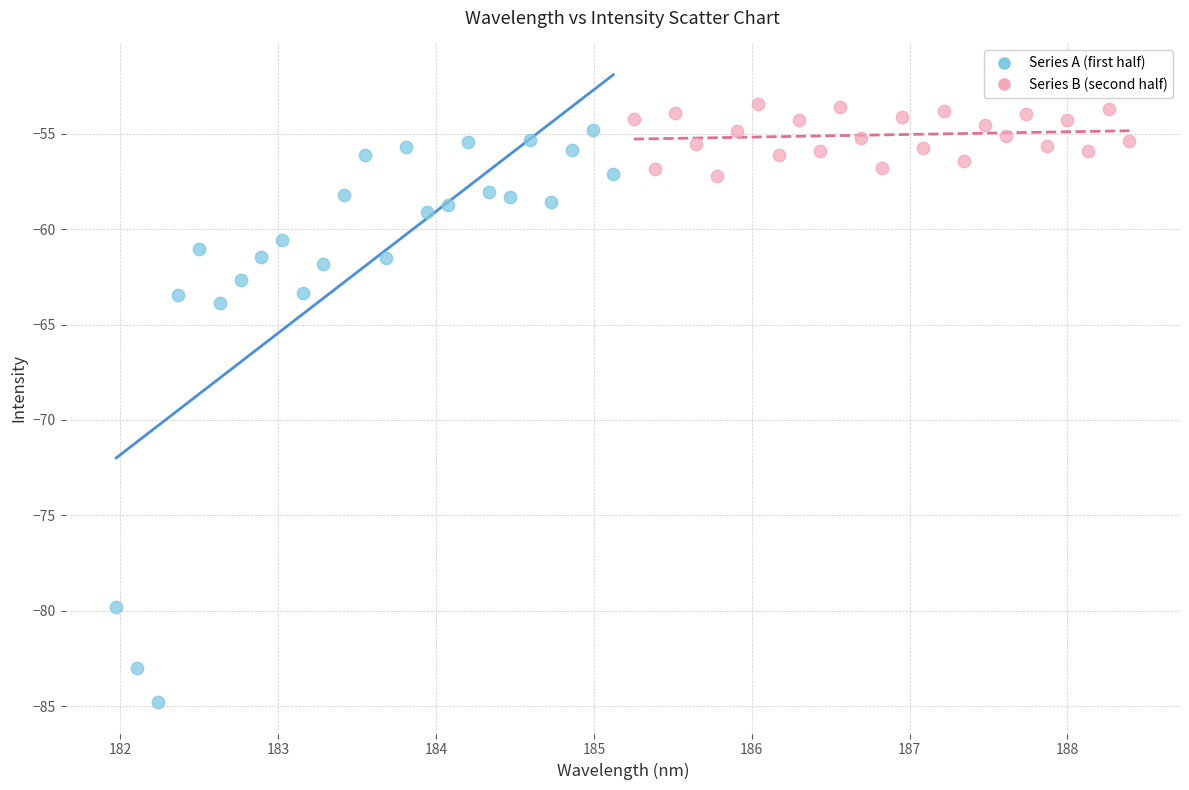

Which series has the widest spread of Y values?

Series A (first half)